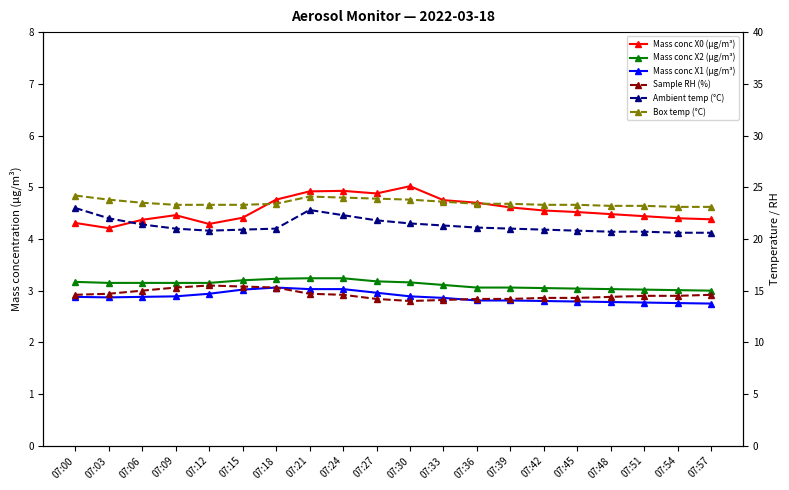

True or false: Mass conc X0 (μg/m³) and Mass conc X2 (μg/m³) intersect in this chart.

False